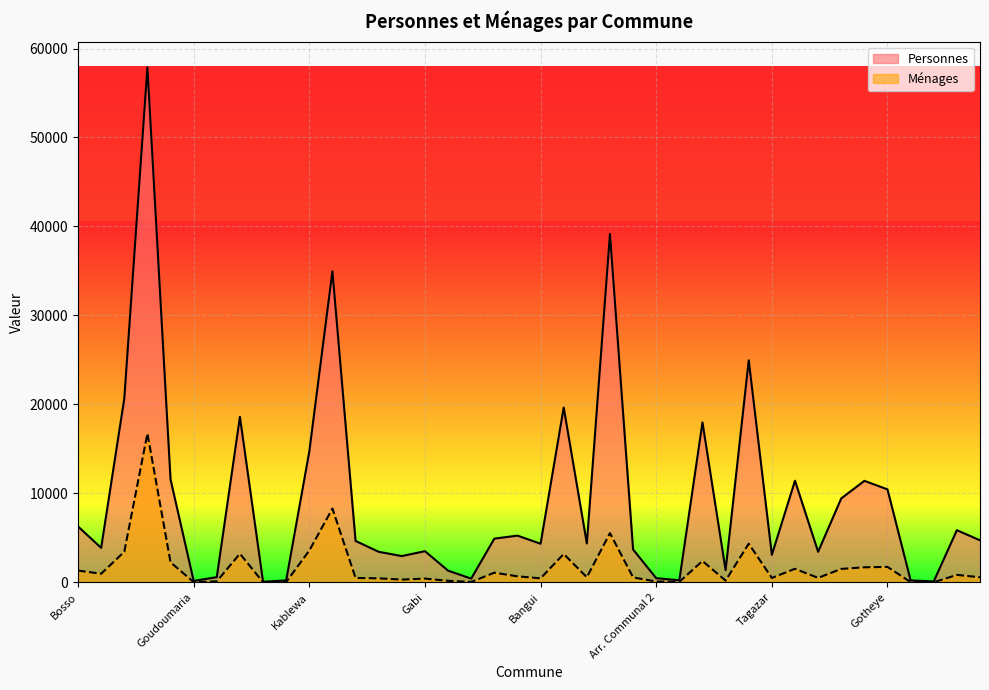

What position from the left is Dan Issa?

18